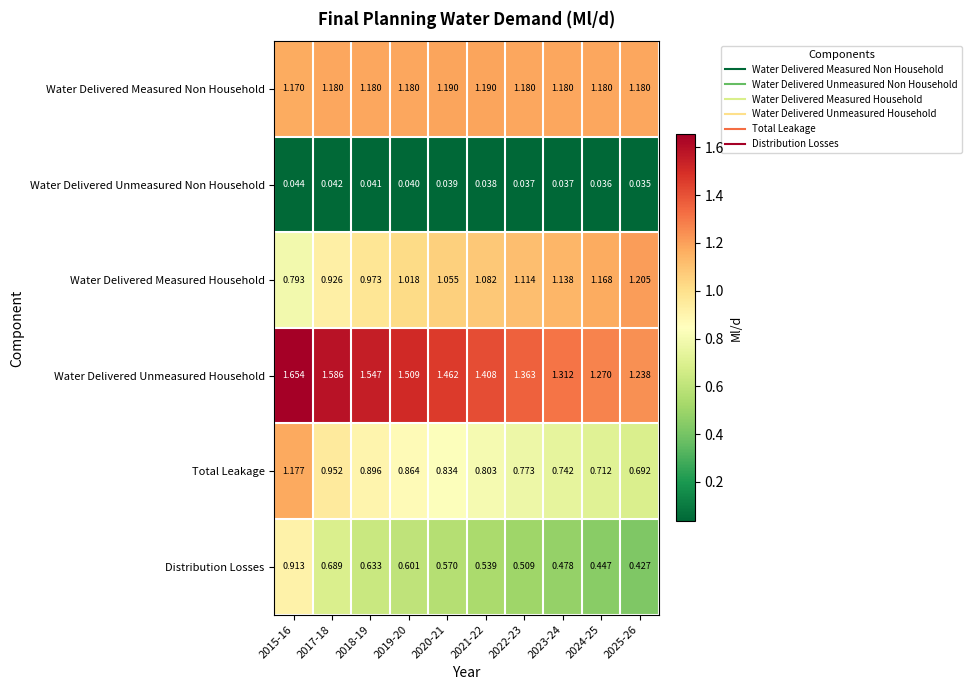

Which series has the largest total across all categories?

Water Delivered Unmeasured Household